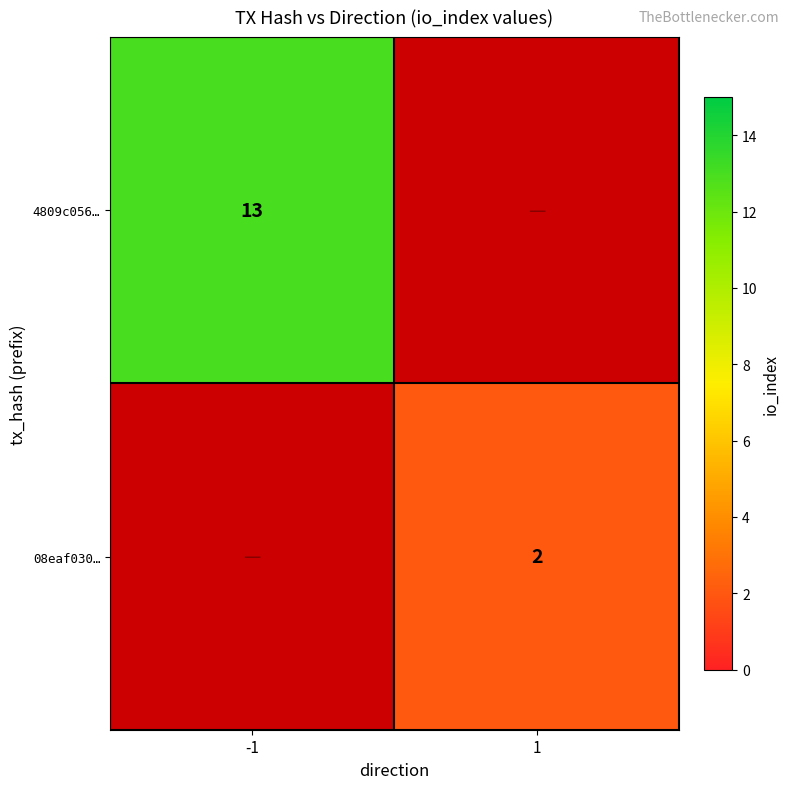

Is it true that 4809c056… equals 13 at -1?

True